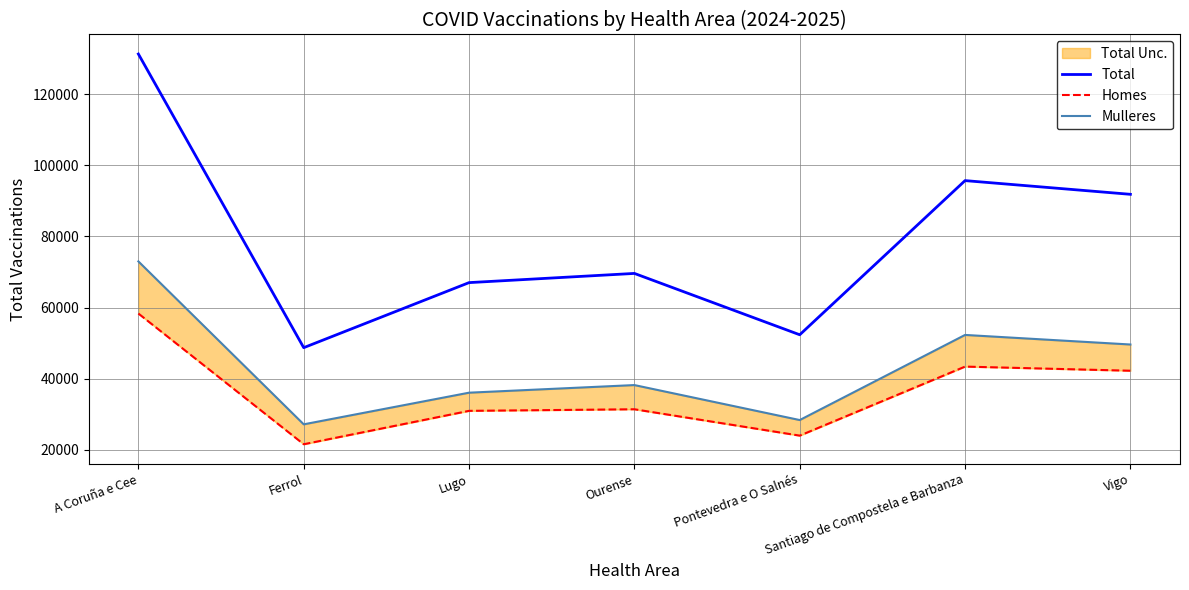

Rank the categories by Total value from lowest to highest.

Ferrol, Pontevedra e O Salnés, Lugo, Ourense, Vigo, Santiago de Compostela e Barbanza, A Coruña e Cee